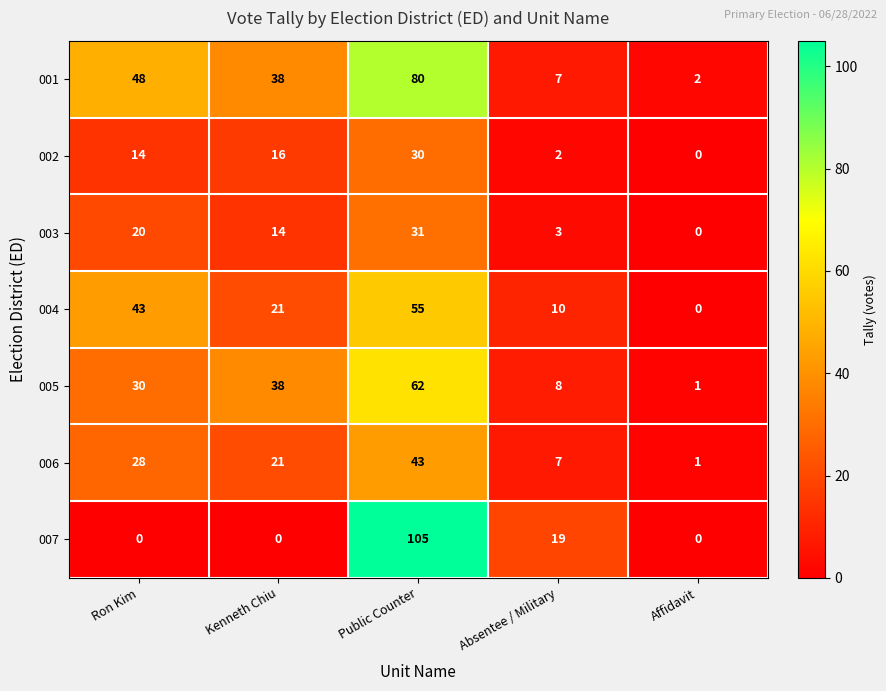

What is the difference between the maximum and minimum values in the 006 series?

42